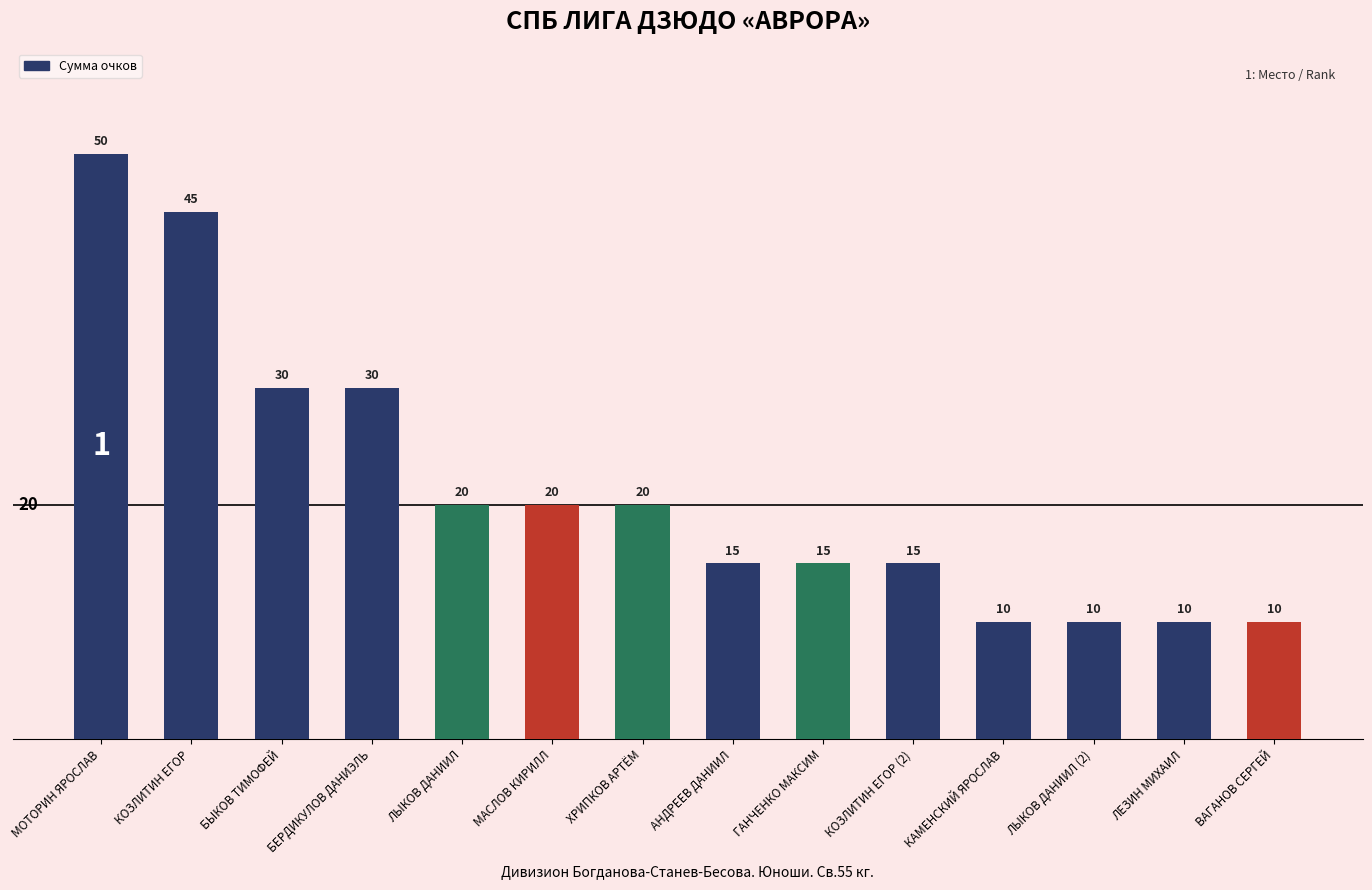

At which label does the data first exceed 20?

МОТОРИН ЯРОСЛАВ